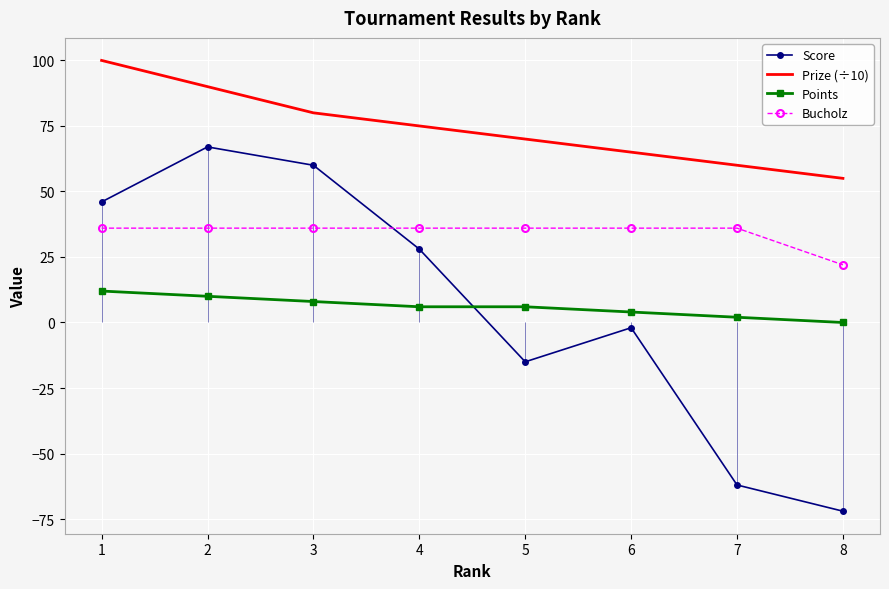

Reading right to left, extract all data points from this chart.

Score: -72	-62	-2	-15	28	60	67	46
Prize (÷10): 55	60	65	70	75	80	90	100
Points: 0	2	4	6	6	8	10	12
Bucholz: 22	36	36	36	36	36	36	36